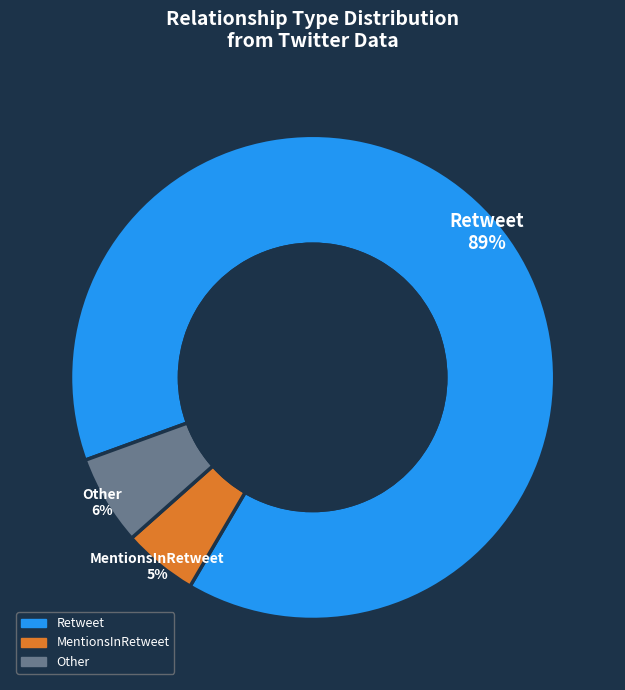

To the nearest percent, what is the difference between the largest and smallest slice percentages?

84%